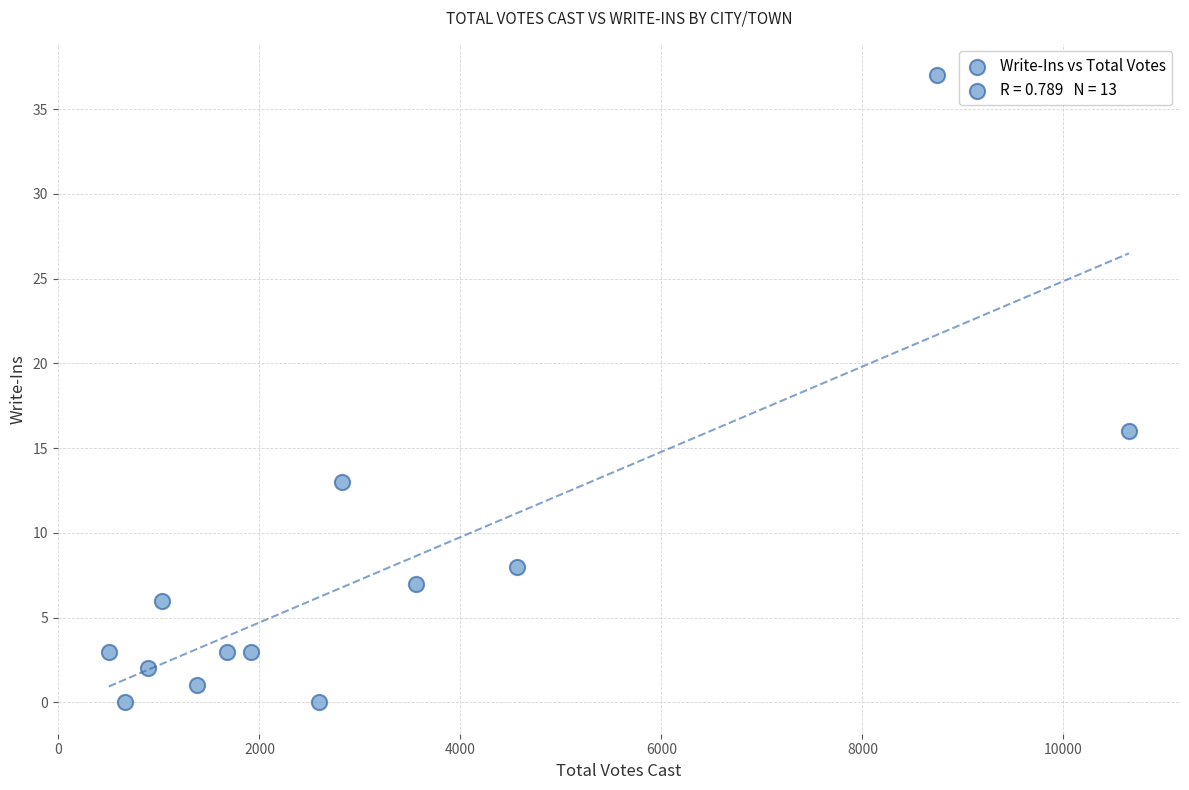

What Y value in the scatter plot is closest to 18?

16